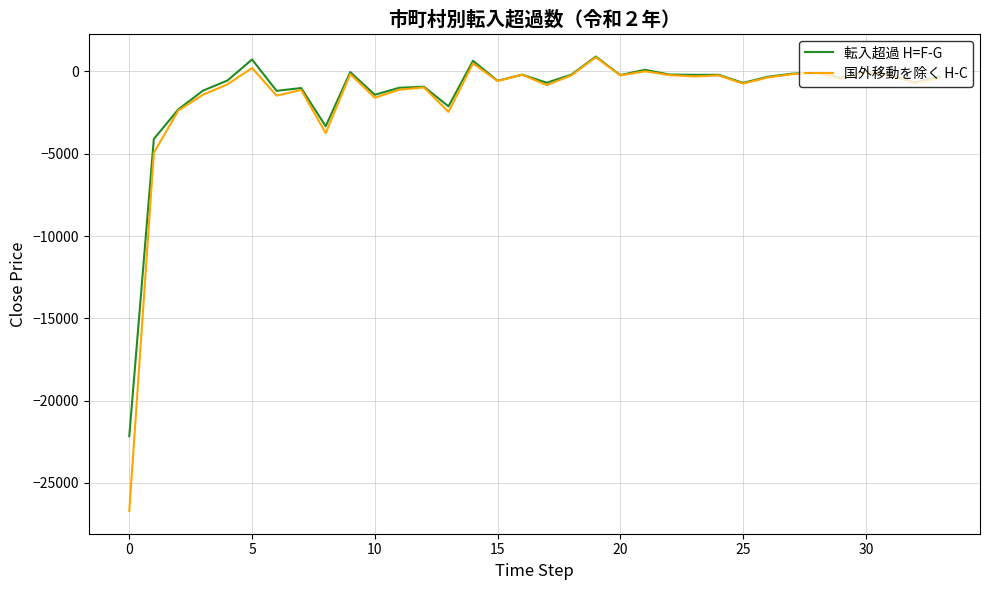

What is the maximum value for 国外移動を除く H-C?

858